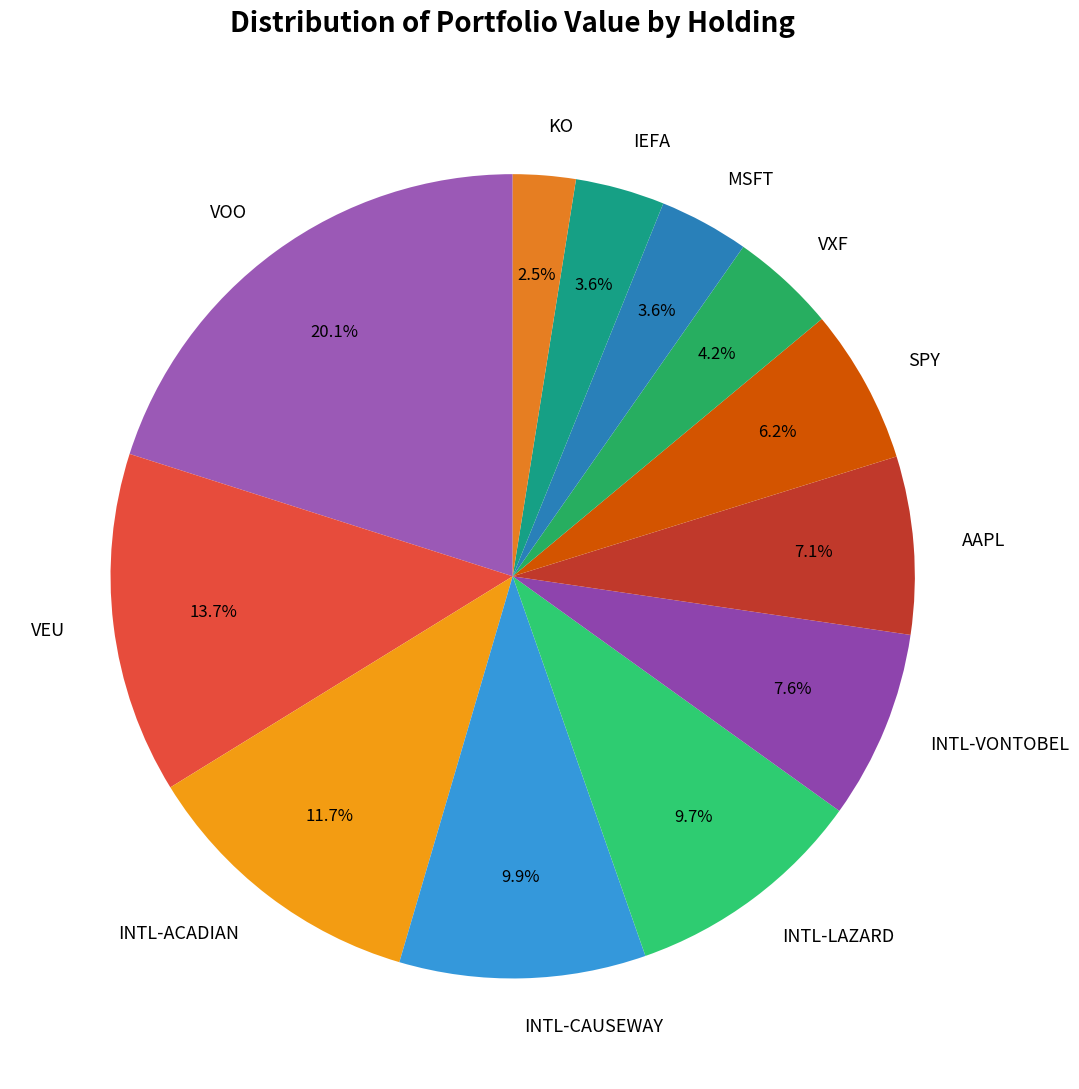

What is the ratio of the value at MSFT to the value at INTL-VONTOBEL?

0.5